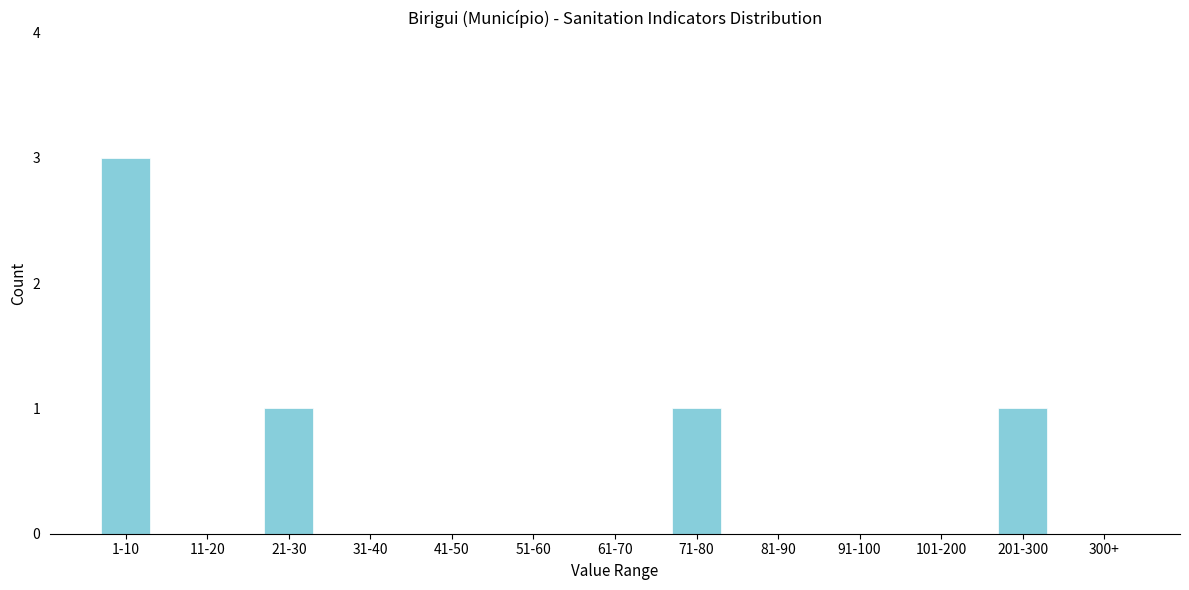

Reading left to right, list all the values displayed in this chart.

1-10=3	11-20=0	21-30=1	31-40=0	41-50=0	51-60=0	61-70=0	71-80=1	81-90=0	91-100=0	101-200=0	201-300=1	300+=0